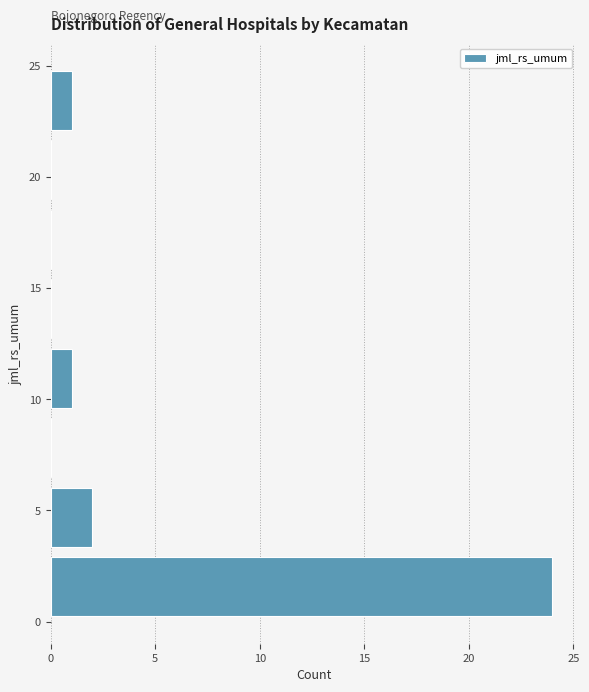

Reading bottom to top, transcribe this chart: for each bar, give the range it covers on the y-axis and its length. Neither the bar edges nor the lengths are printed on the chart, so give them approximately, as read against the axes.

0.0 to 3.0: 24
3.0 to 6.5: 2
6.5 to 9.5: 0
9.5 to 12.5: 1
12.5 to 15.5: 0
15.5 to 19.0: 0
19.0 to 22.0: 0
22.0 to 25.0: 1